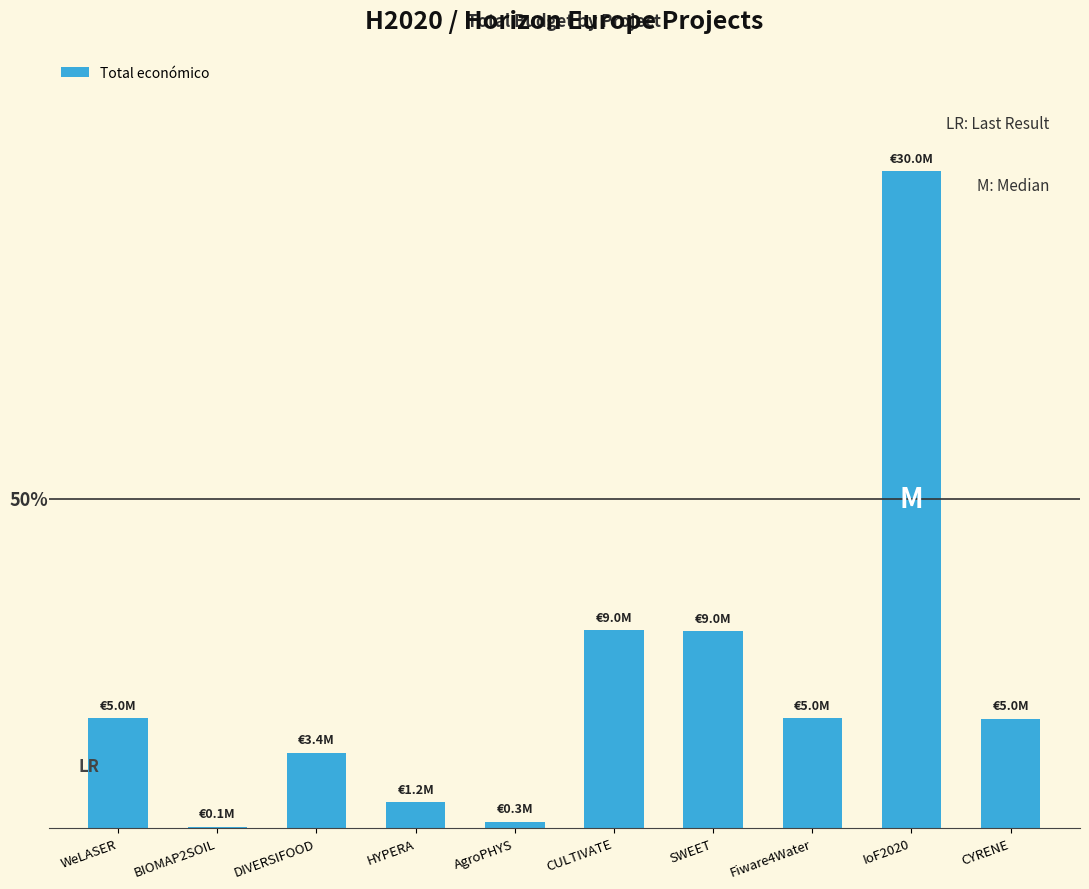

What is the sum of all values?

67902036